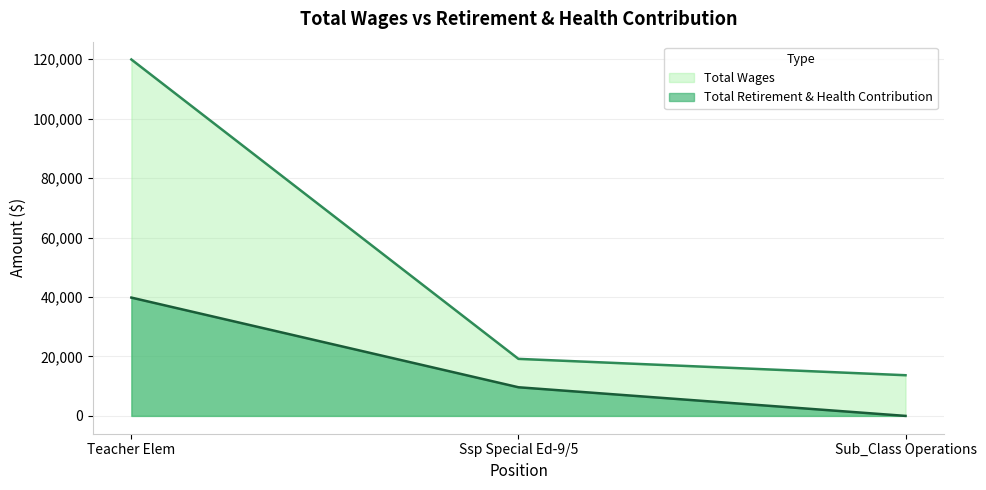

What is the sum of all values?

49428